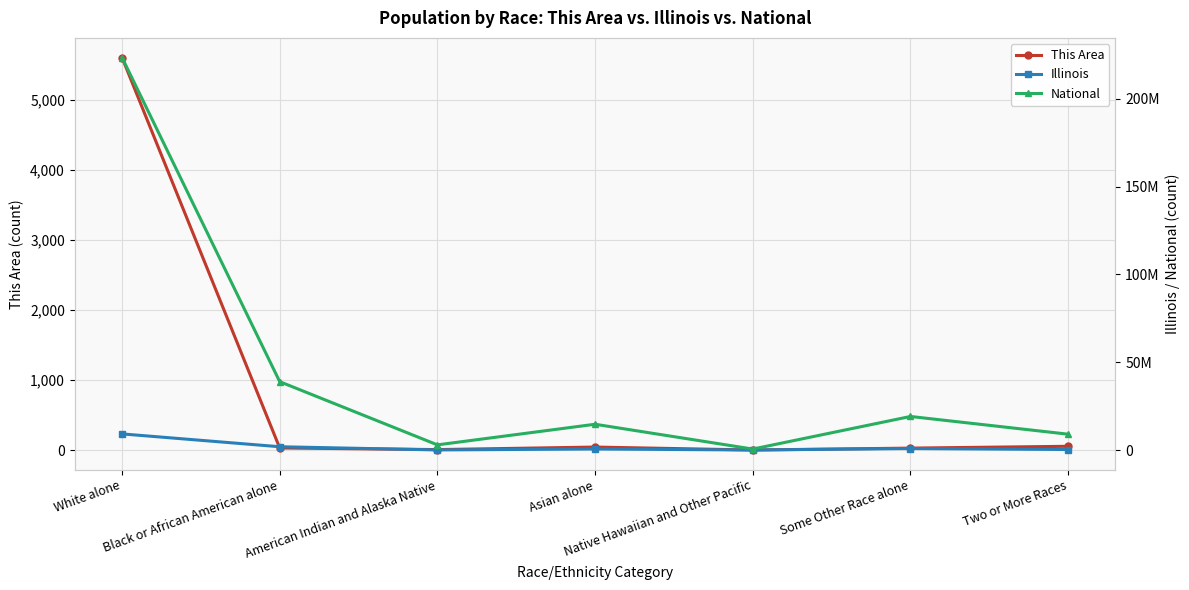

Which series changed the most between White alone and Two or More Races?

National